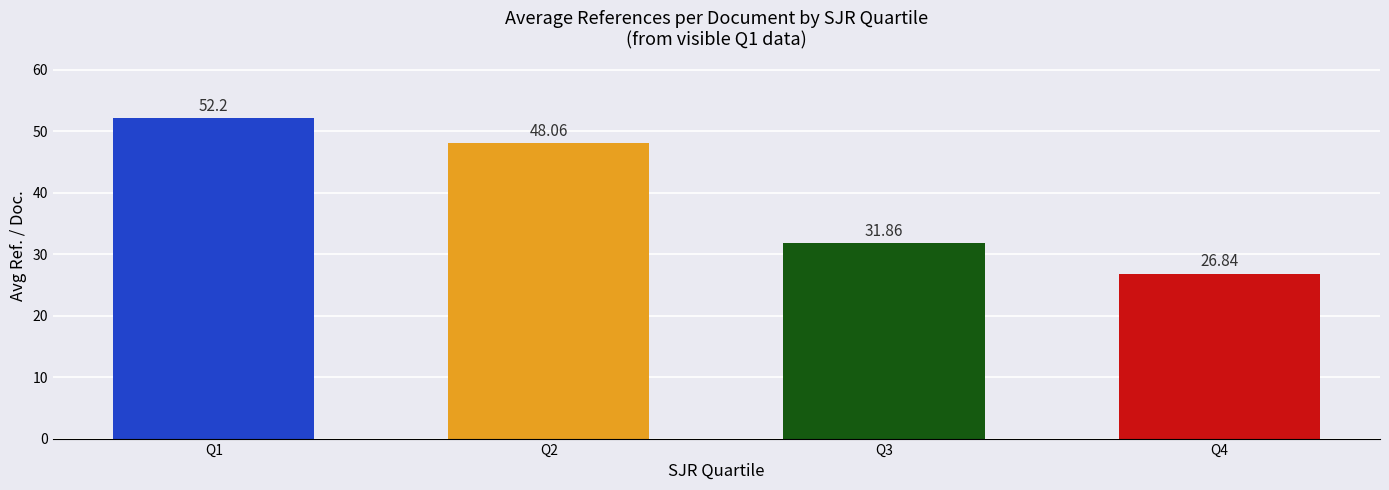

List the labels in order of value, smallest first.

Q4, Q3, Q2, Q1